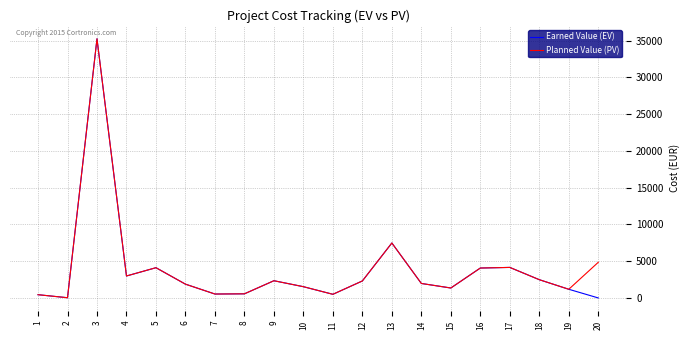

How many series are shown in this chart?

2